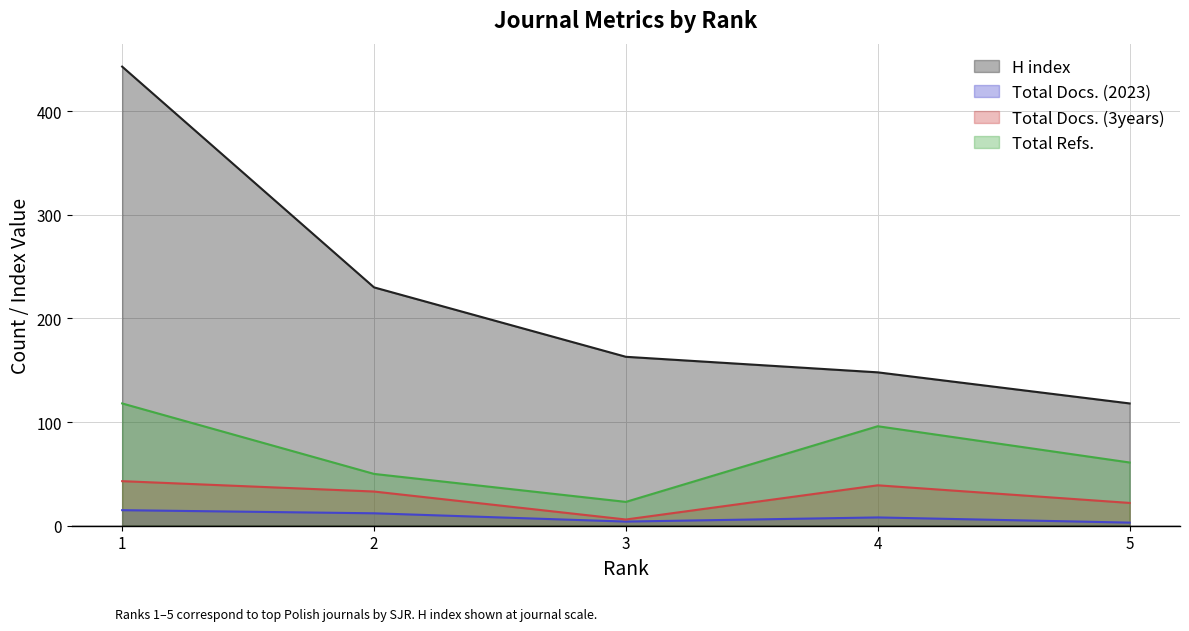

Which has a higher value, 1 or 2?

1